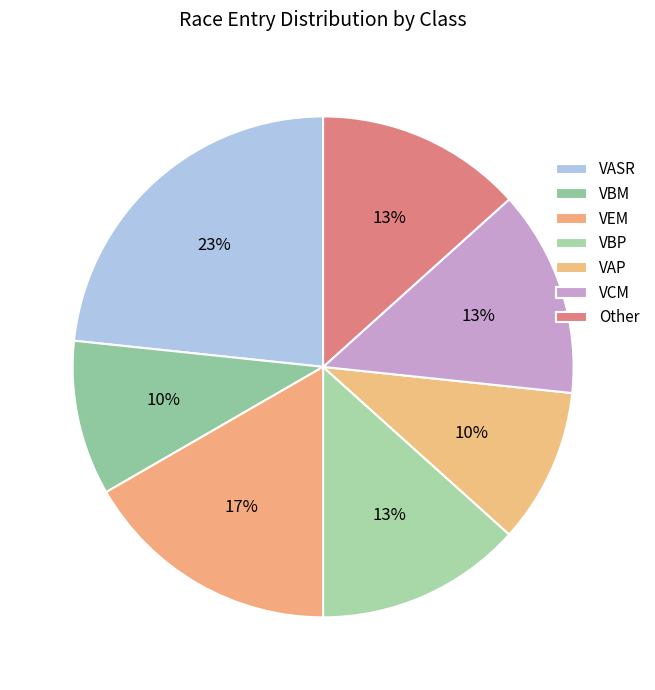

To the nearest percent, what is the difference between the largest and smallest slice percentages?

13%